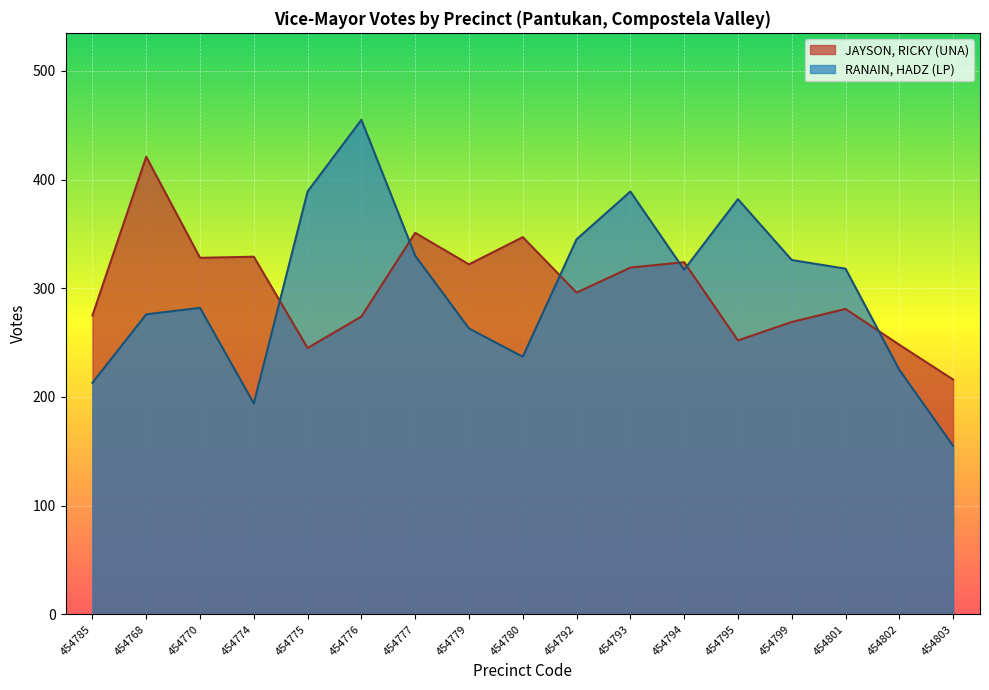

What position from the left is 454794?

12